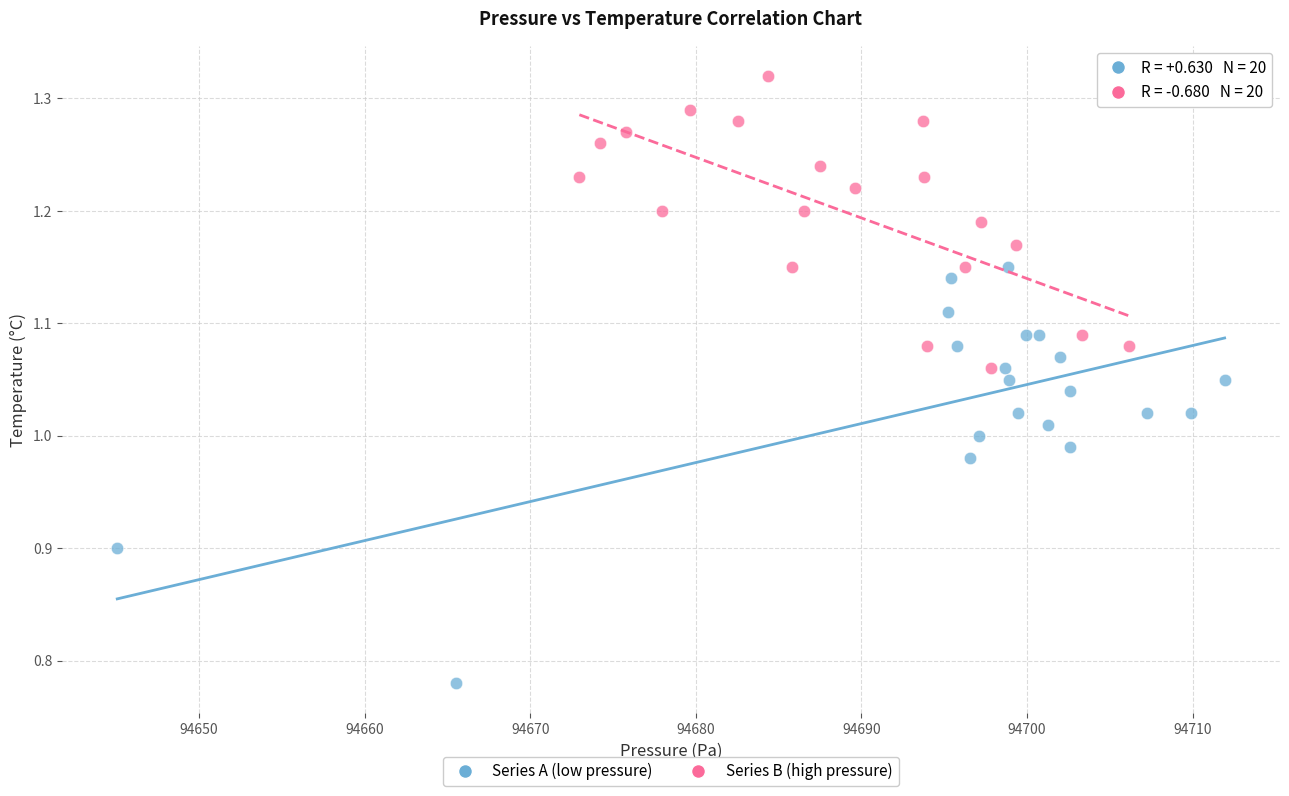

Which series contains the highest Y value?

Series B (high pressure)